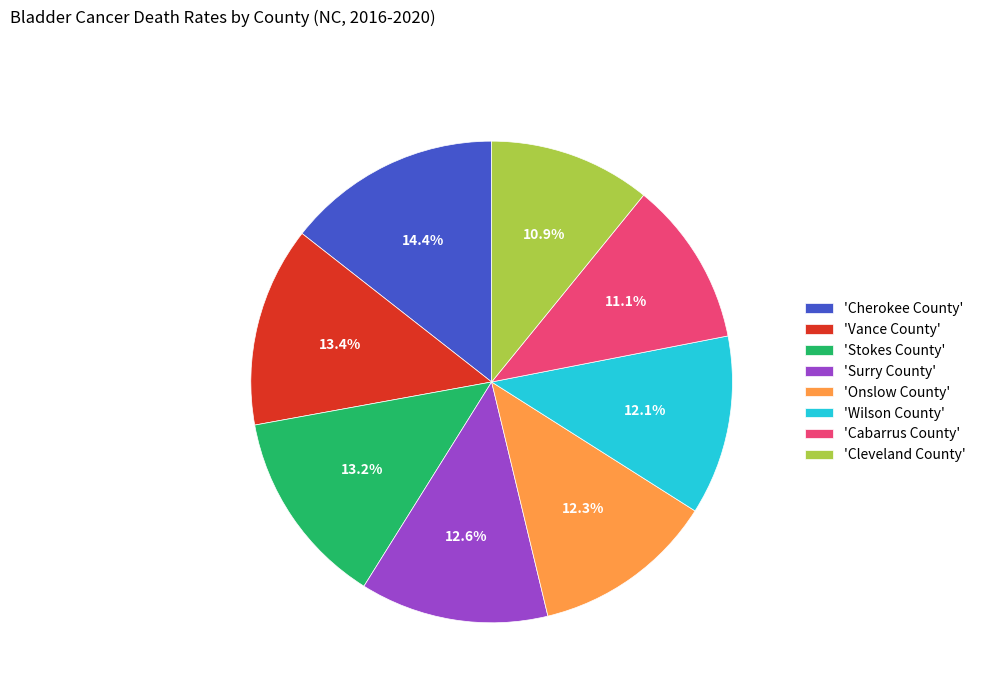

Which category has the biggest portion of the pie?

'Cherokee County'